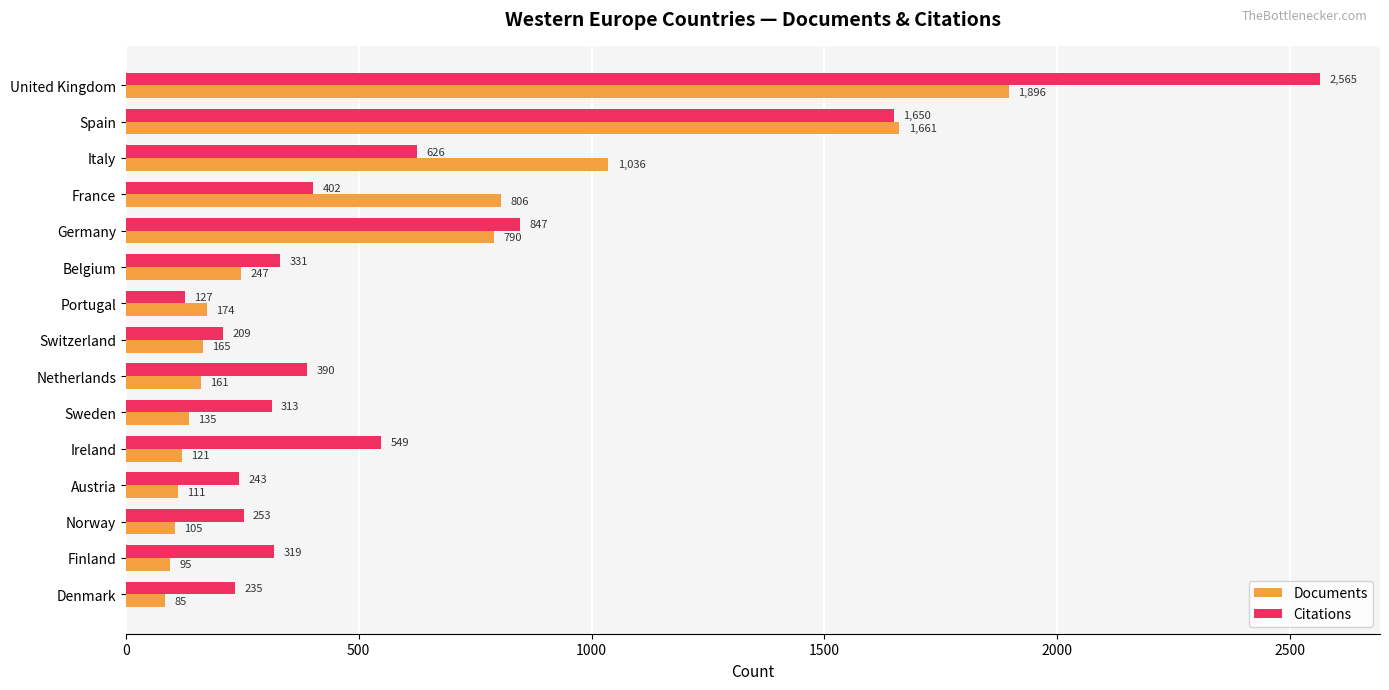

What are all the series names shown in the legend?

Documents, Citations